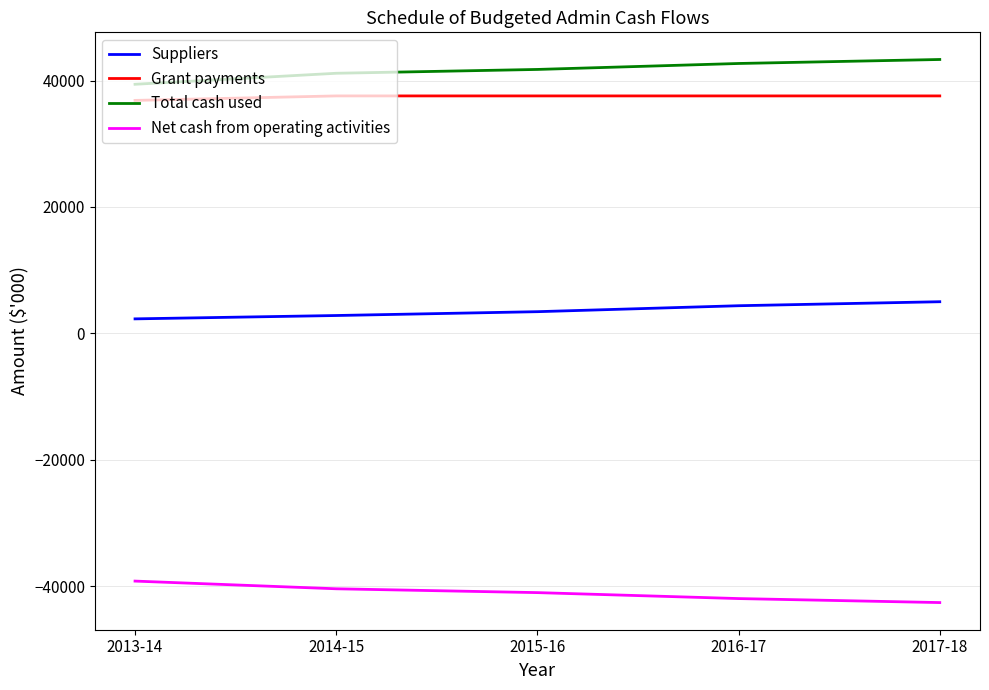

True or false: Grant payments and Total cash used intersect in this chart.

False